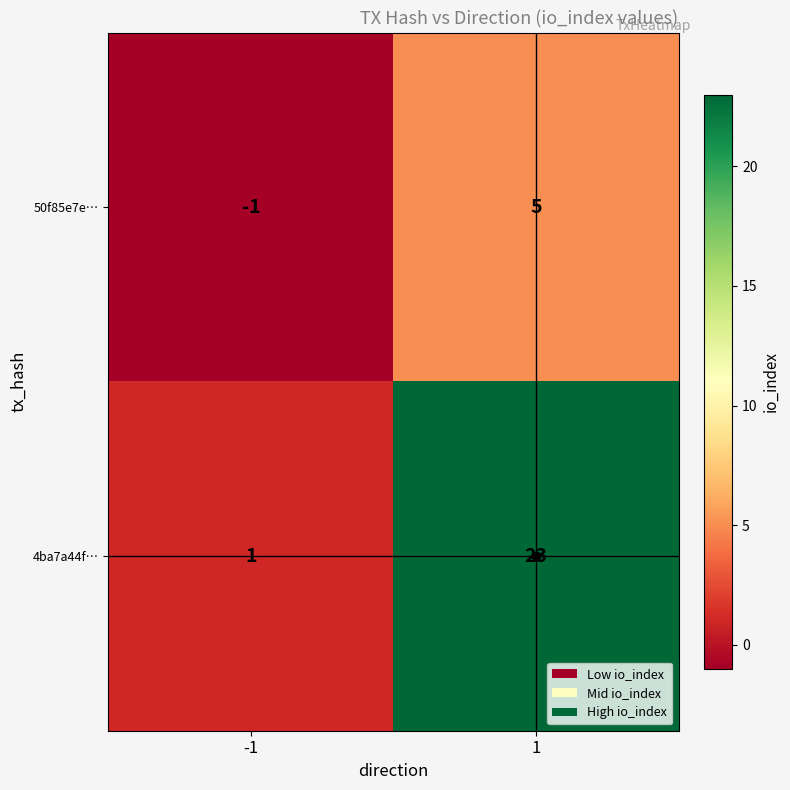

Read the 50f85e7e… value at 1.

5